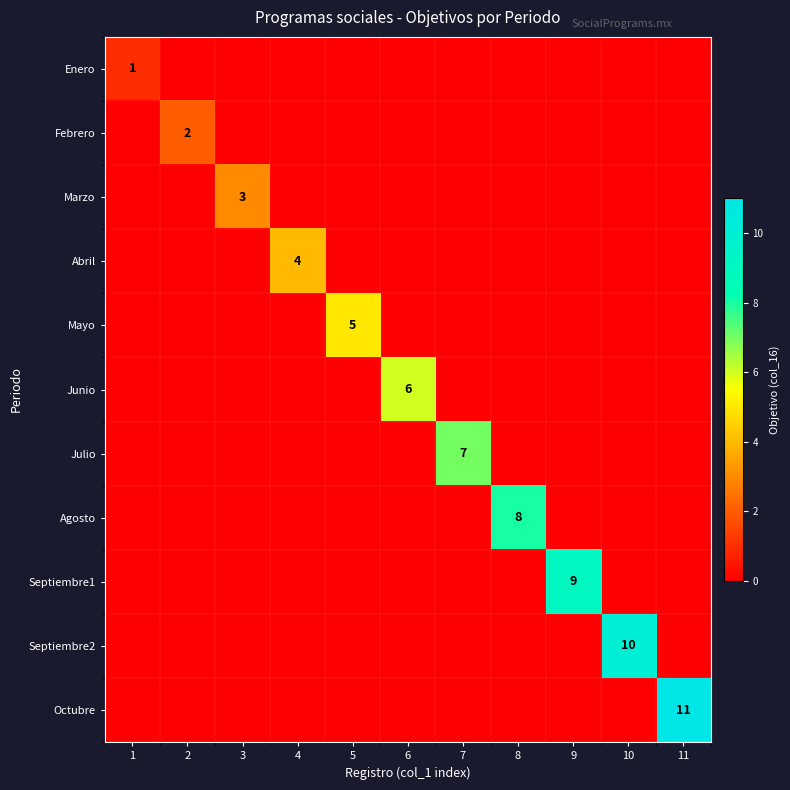

The Enero series shows 1 at 1. True or false?

True